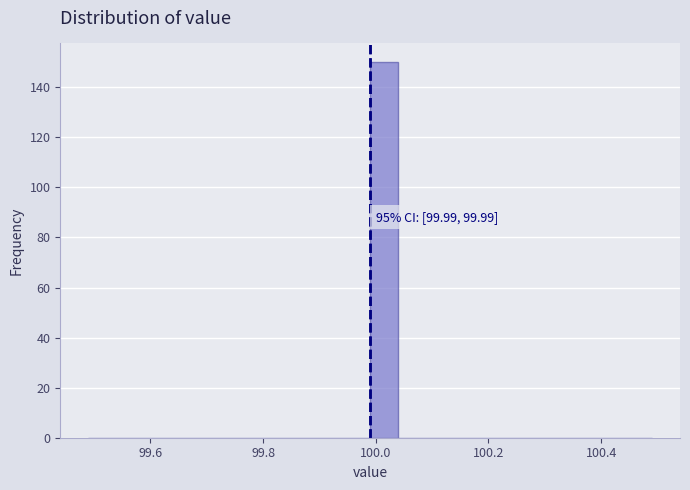

Read against the x-axis, roughly where is the centre of the tallest bar?

100.02